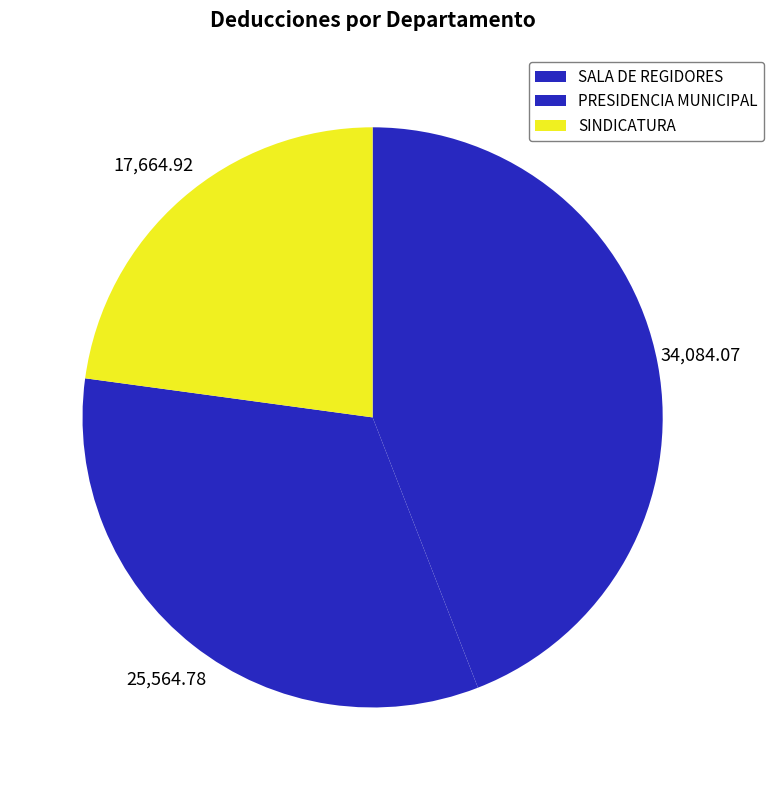

Count the number of slices in the pie.

3